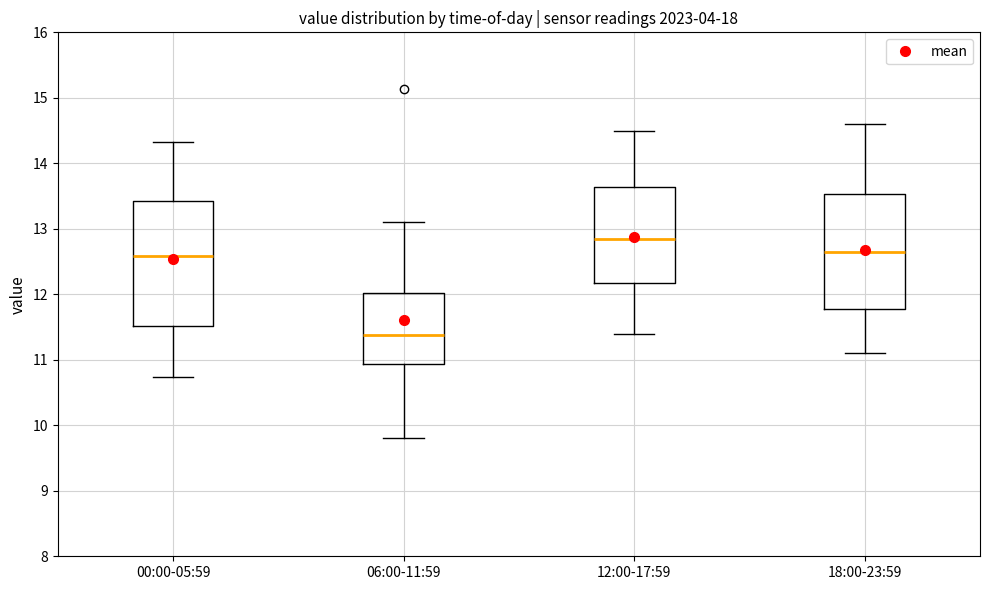

Reading left to right, read every box against the y-axis: the position of its median line, the range the box covers, and the ends of its whiskers. The values are not printed on the chart, so give them approximately, as read against the axis.

00:00-05:59: median 12.6, box 11.5 to 13.4, whiskers 10.7 to 14.3
06:00-11:59: median 11.4, box 10.9 to 12.0, whiskers 9.8 to 13.1
12:00-17:59: median 12.9, box 12.2 to 13.6, whiskers 11.4 to 14.5
18:00-23:59: median 12.7, box 11.8 to 13.5, whiskers 11.1 to 14.6